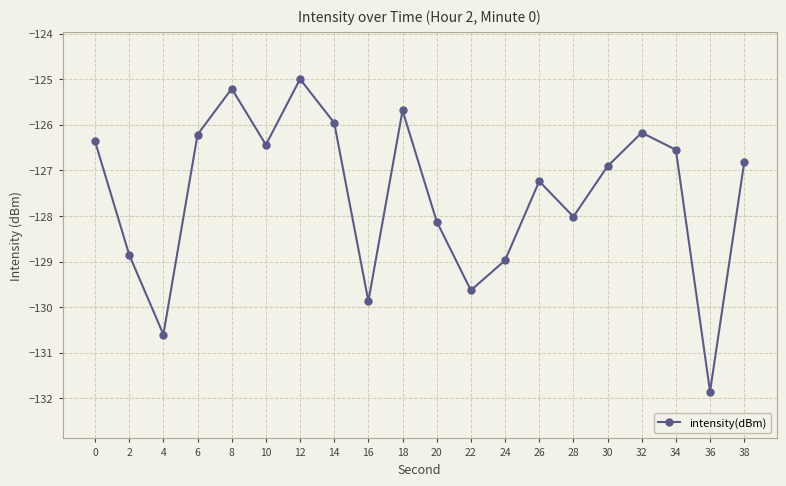

How many points are higher than both their immediate neighbors (excluding endpoints)?

5